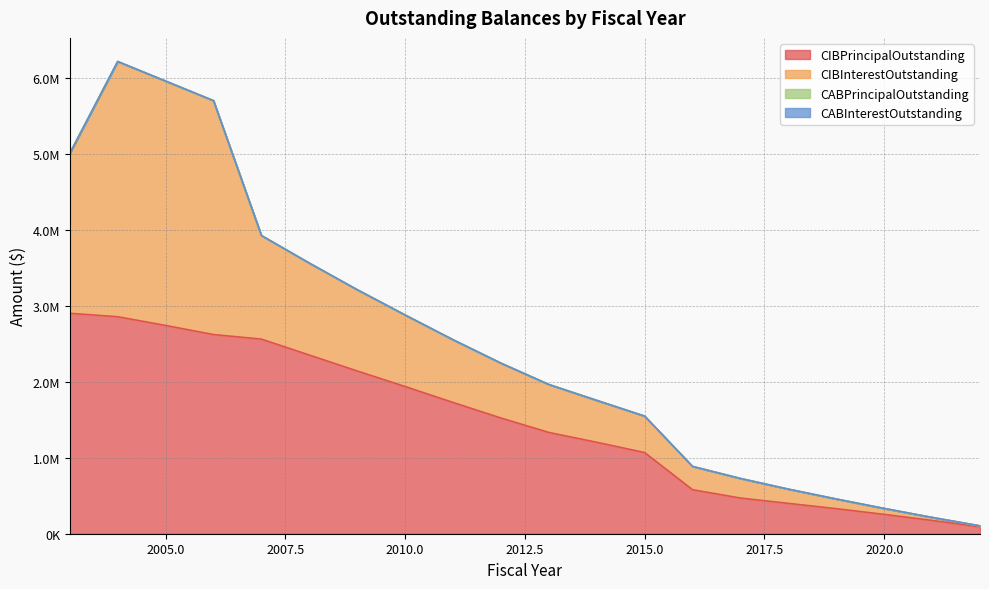

Does the chart have visible grid lines?

Yes